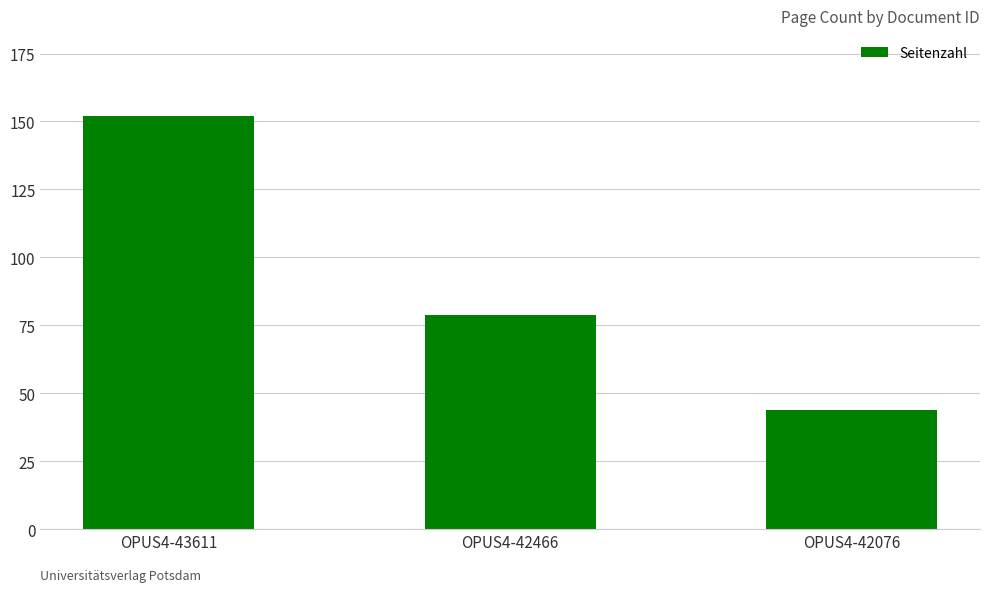

Are the bars horizontal?

No